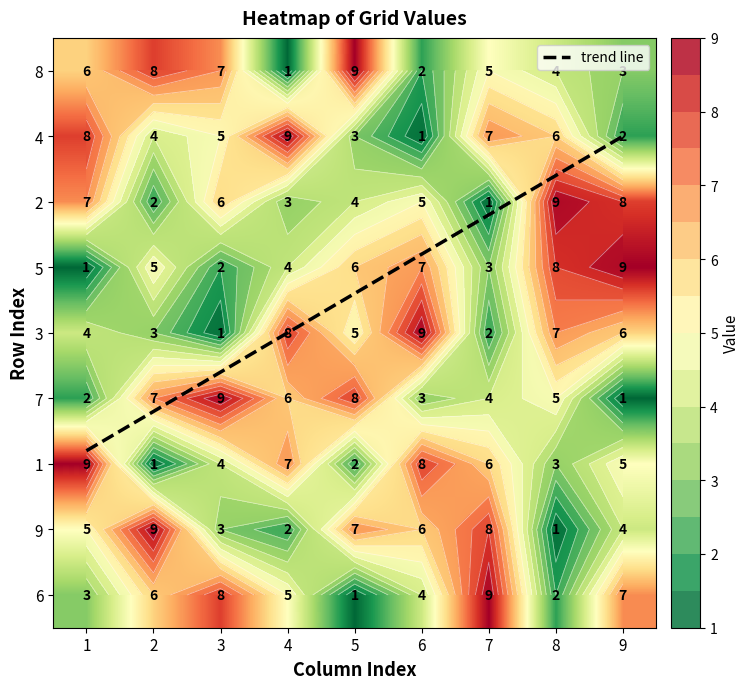

Rank the series by their maximum value, from highest to lowest.

8, 4, 2, 5, 3, 7, 1, 9, 6